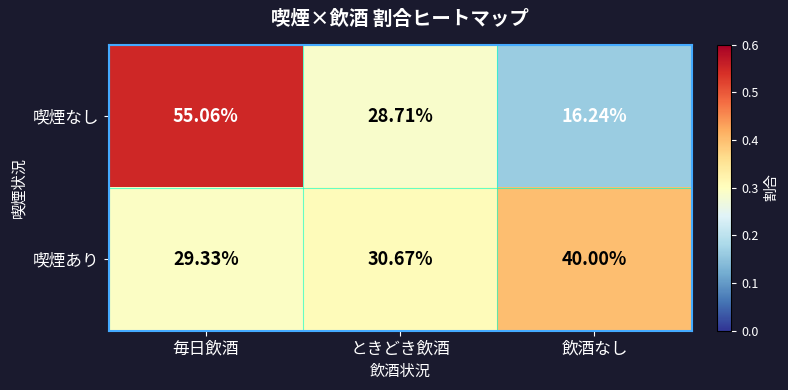

At which category does the chart reach its peak across all series?

毎日飲酒